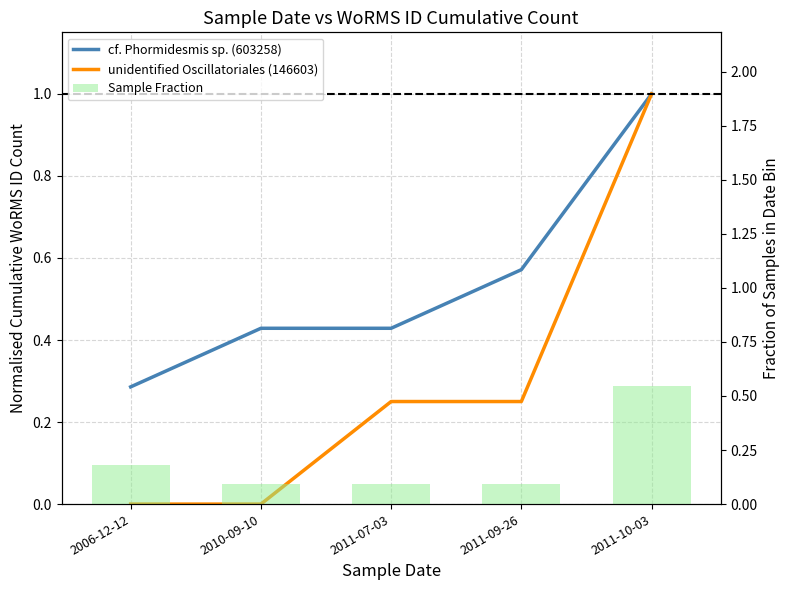

At which category is the sum across all series the highest?

2011-10-03